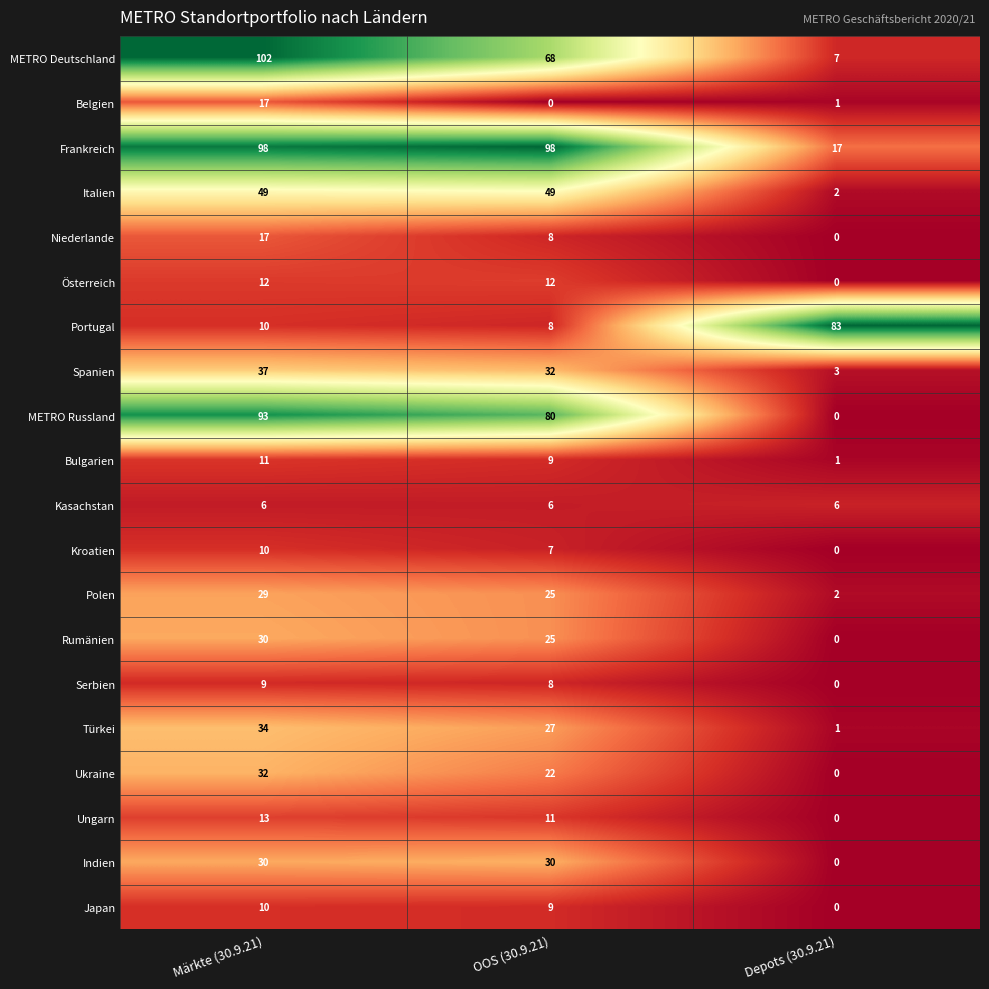

Is it true that Bulgarien equals 9 at OOS (30.9.21)?

True